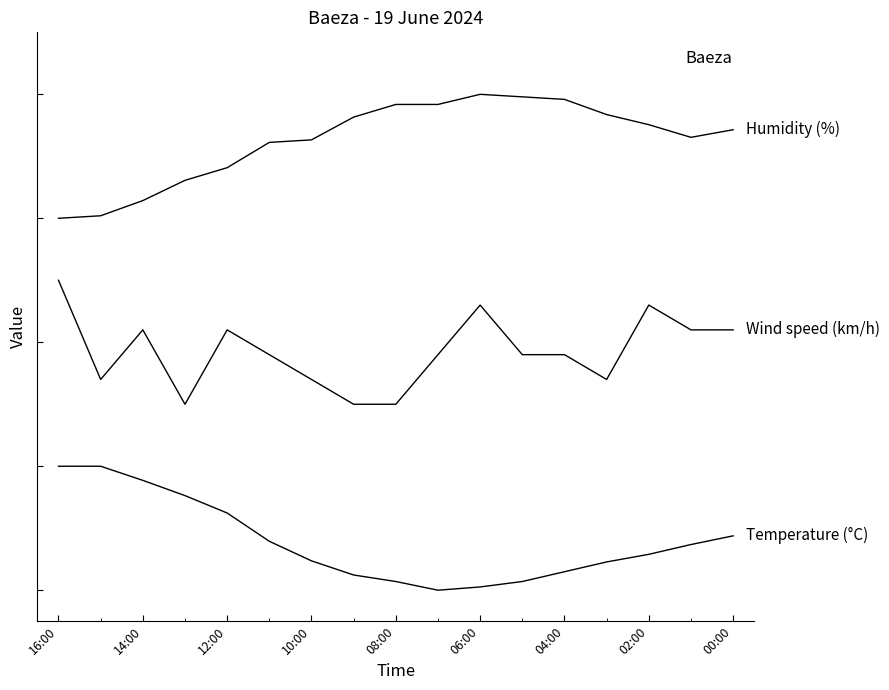

How many lines are shown in the chart?

3